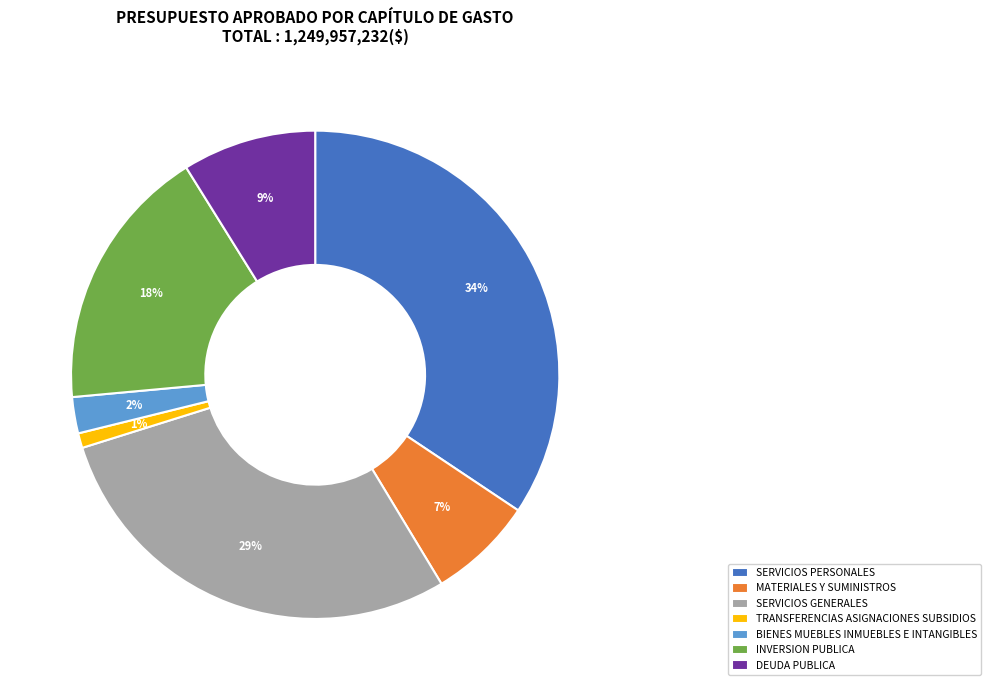

Which category has the biggest portion of the pie?

SERVICIOS PERSONALES